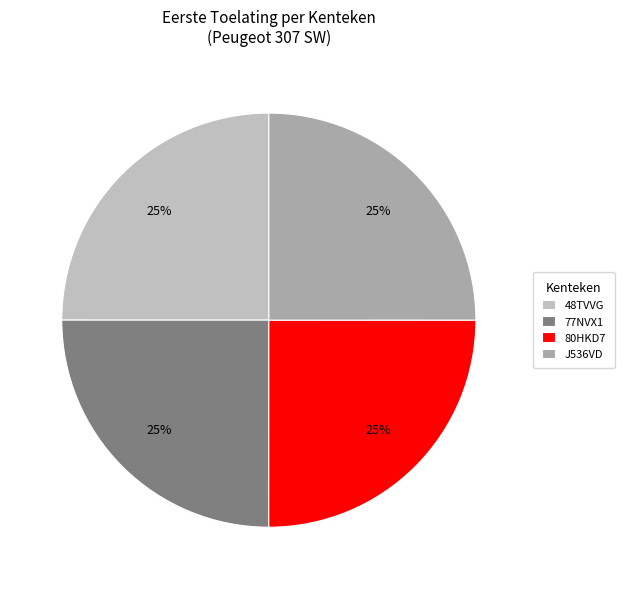

Which category has the biggest portion of the pie?

80HKD7